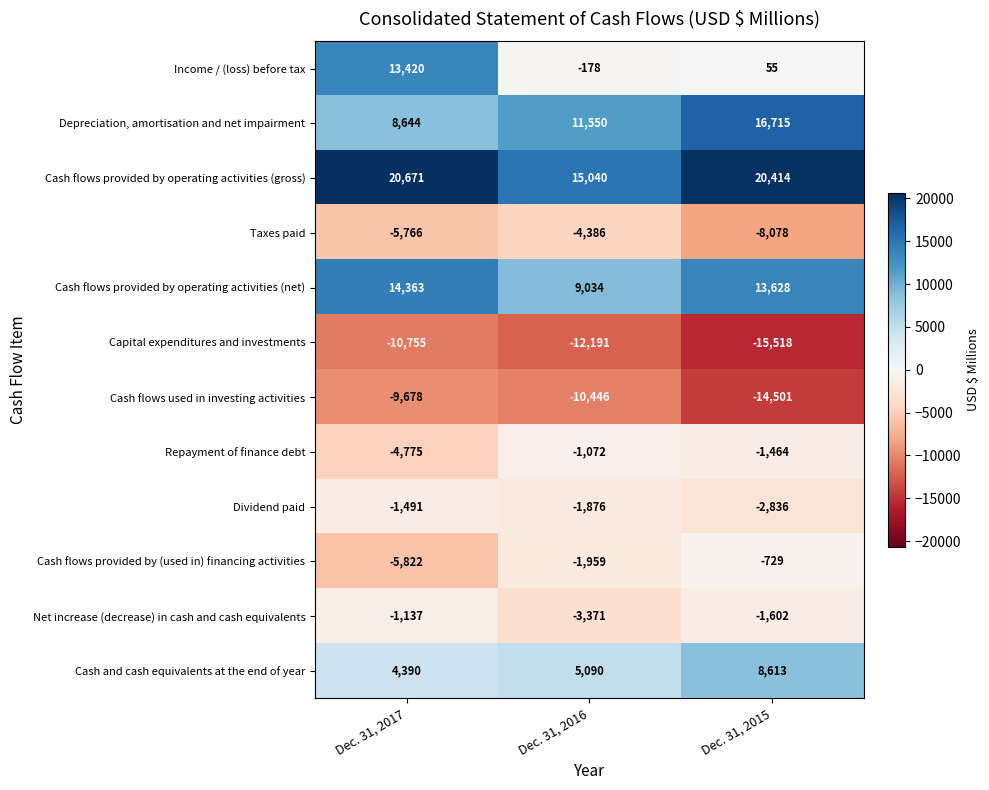

Which series has the largest range (max minus min)?

Income / (loss) before tax